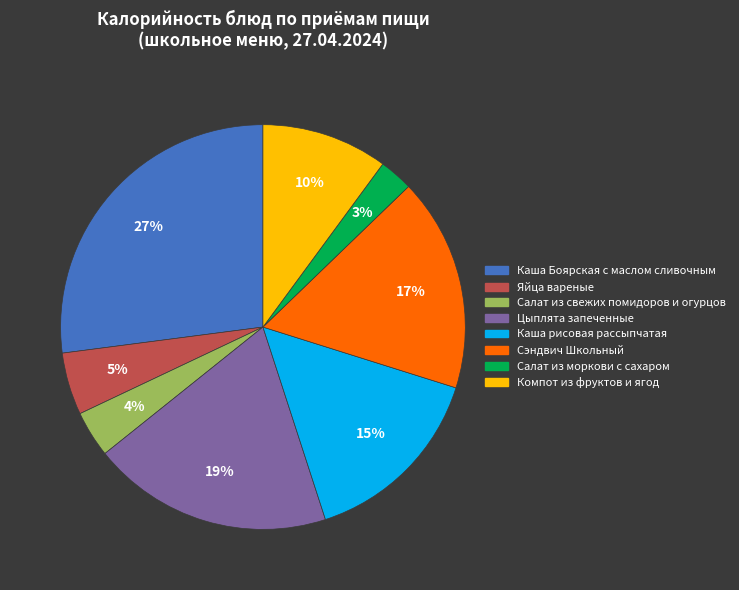

True or false: Цыплята запеченные accounts for 19% of the total.

True